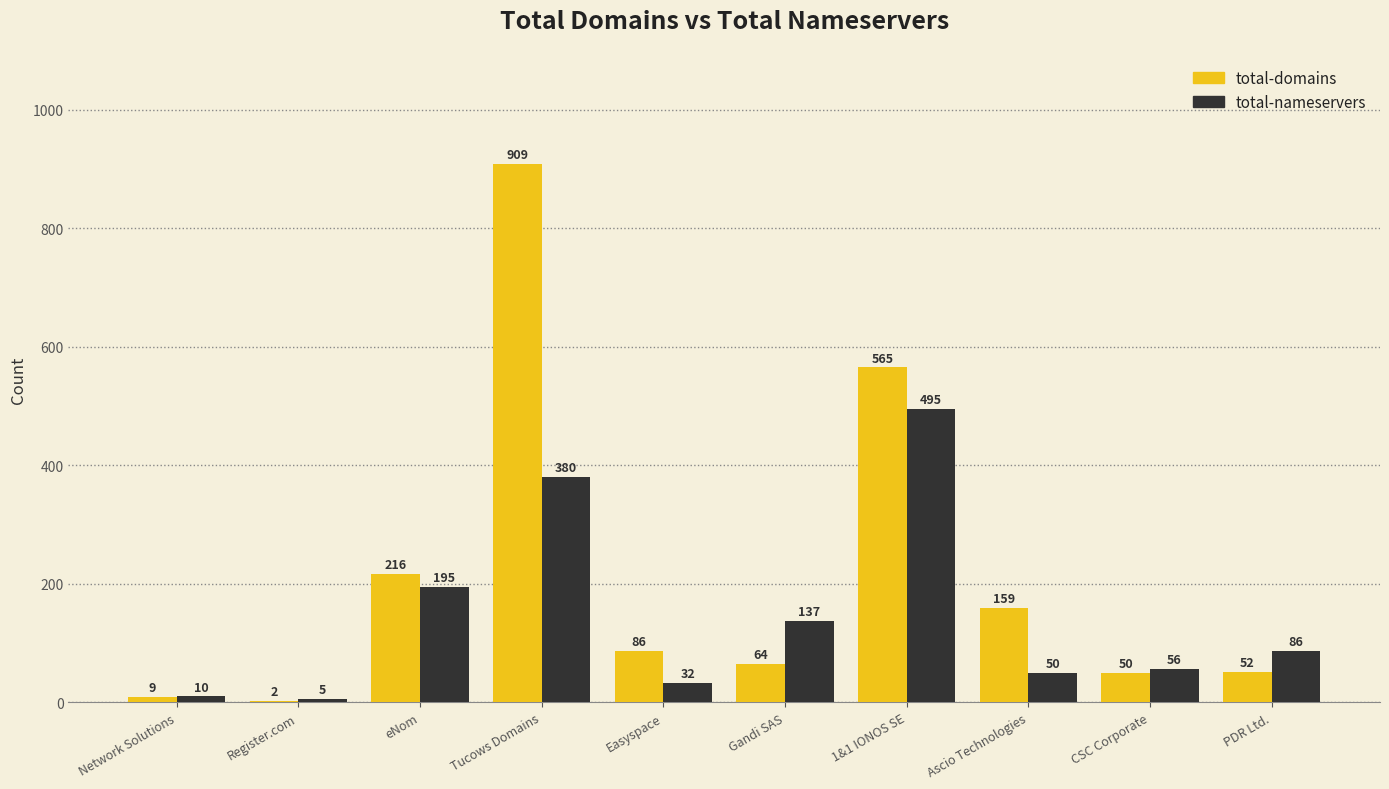

Is the value of total-nameservers at Ascio Technologies greater than the value of total-domains at eNom?

No